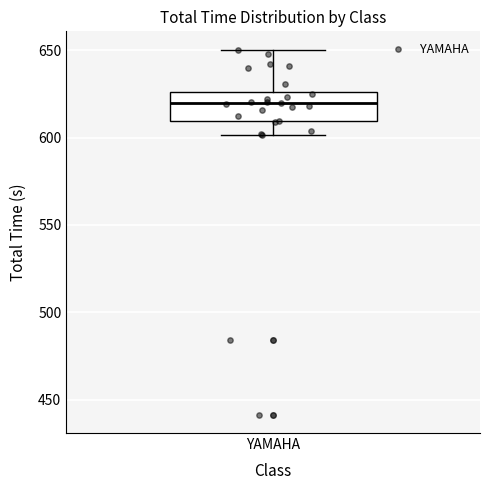

Where does the lower whisker of the box for YAMAHA end on the y-axis? The values are not printed on the chart, so give them approximately, as read against the axis.

600